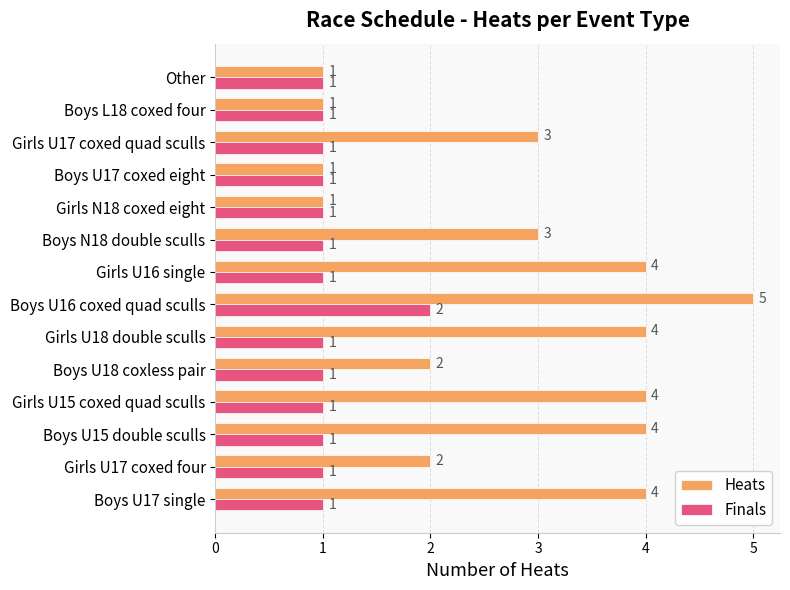

Is it true that Heats equals 3 at Girls U17 coxed quad sculls?

True